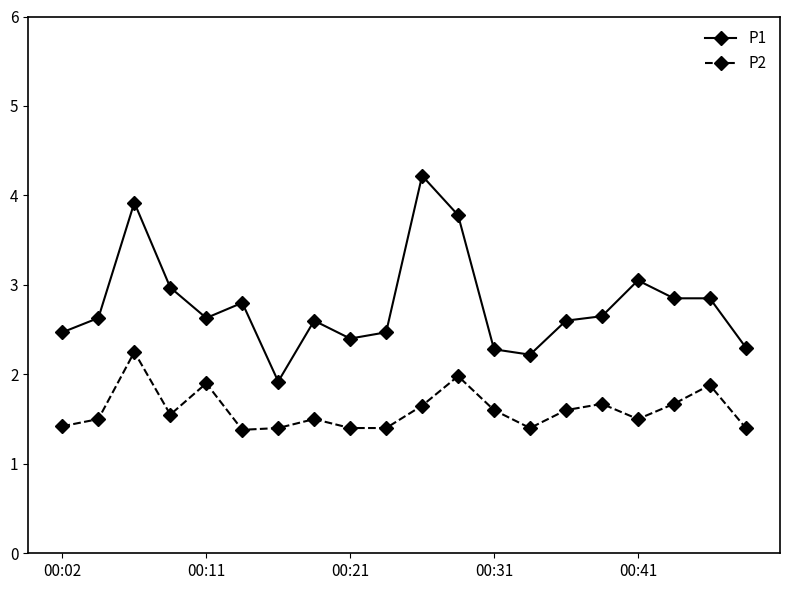

What is the average value of the P1 series?

2.8